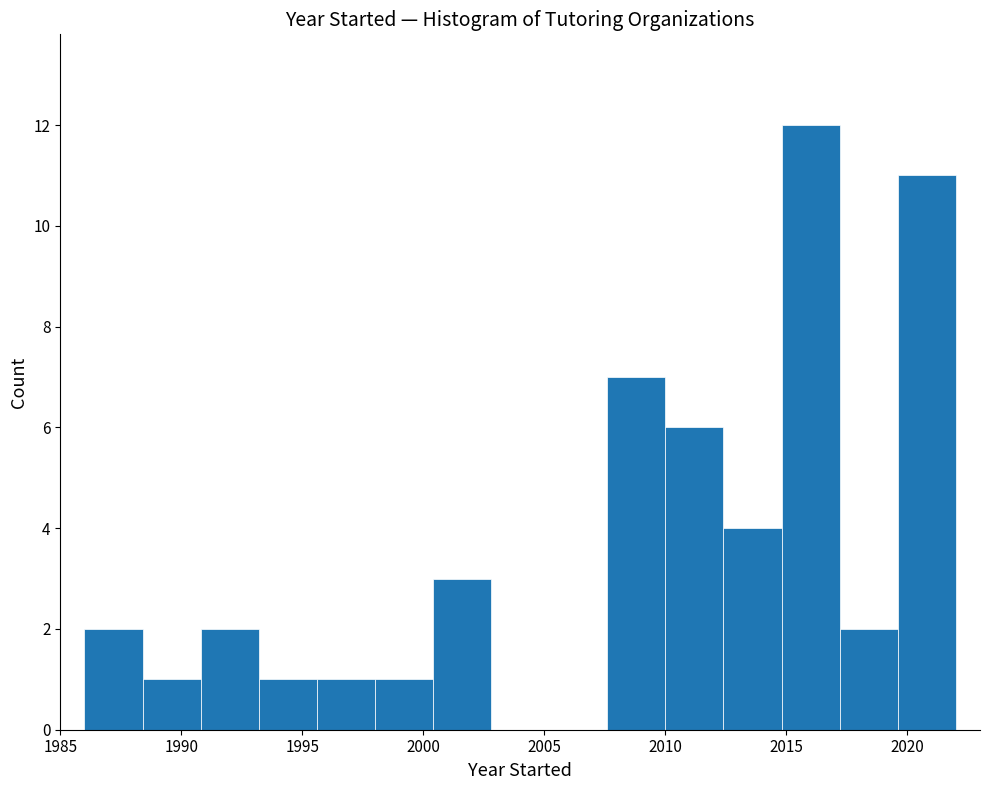

Over which range of the x-axis is the bar tallest?

2014.8 to 2017.2